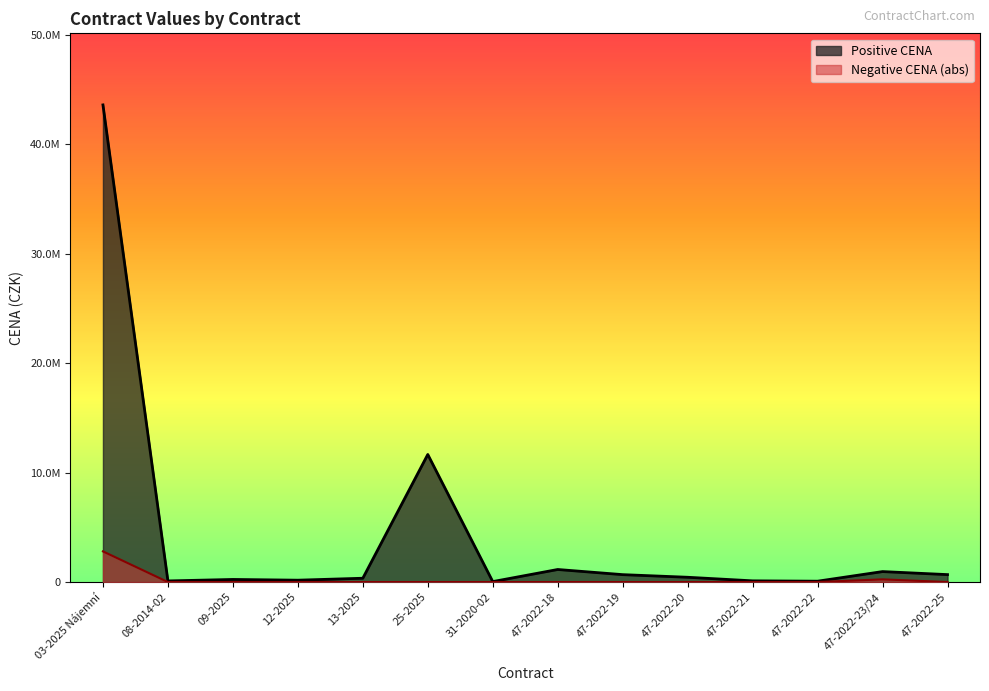

Which category has the lowest value across all series?

08-2014-02